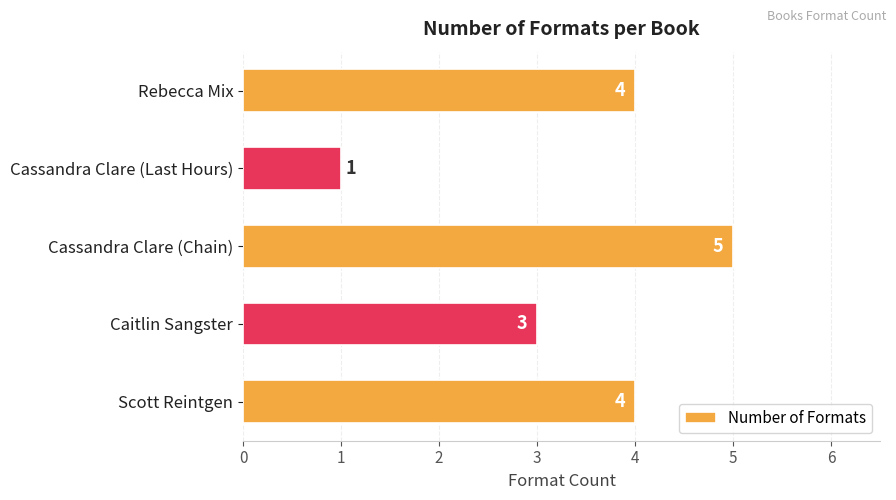

What is the sum of all values?

17